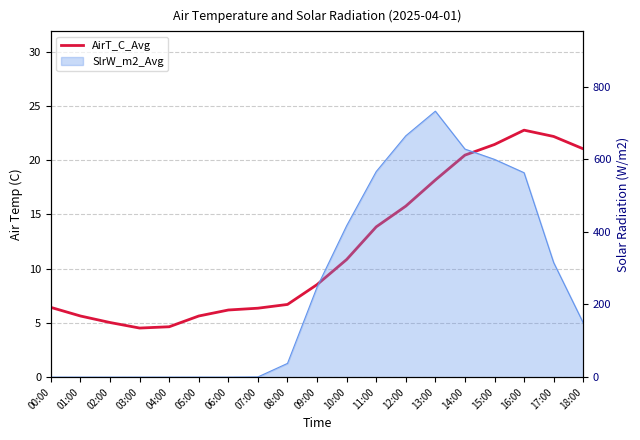

The value at 05:00 is 2.9. True or false?

False